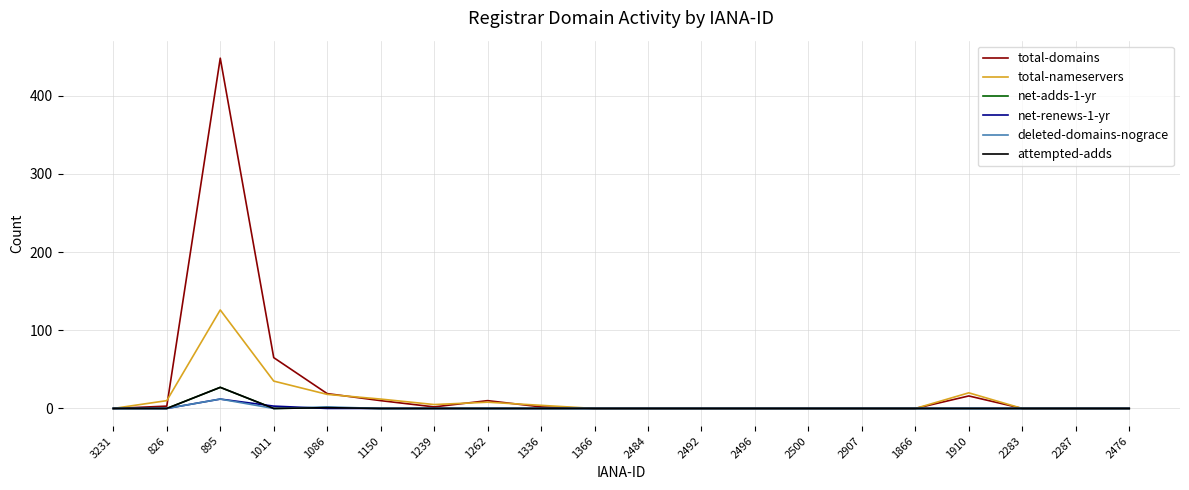

How many lines are shown in the chart?

6